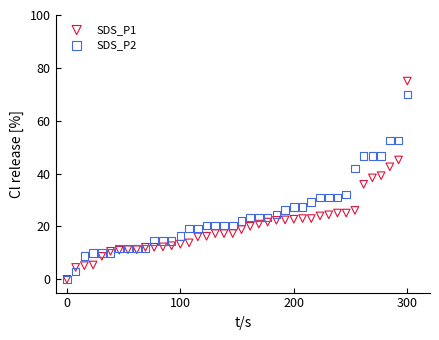

What are all the series names shown in the legend?

SDS_P1, SDS_P2